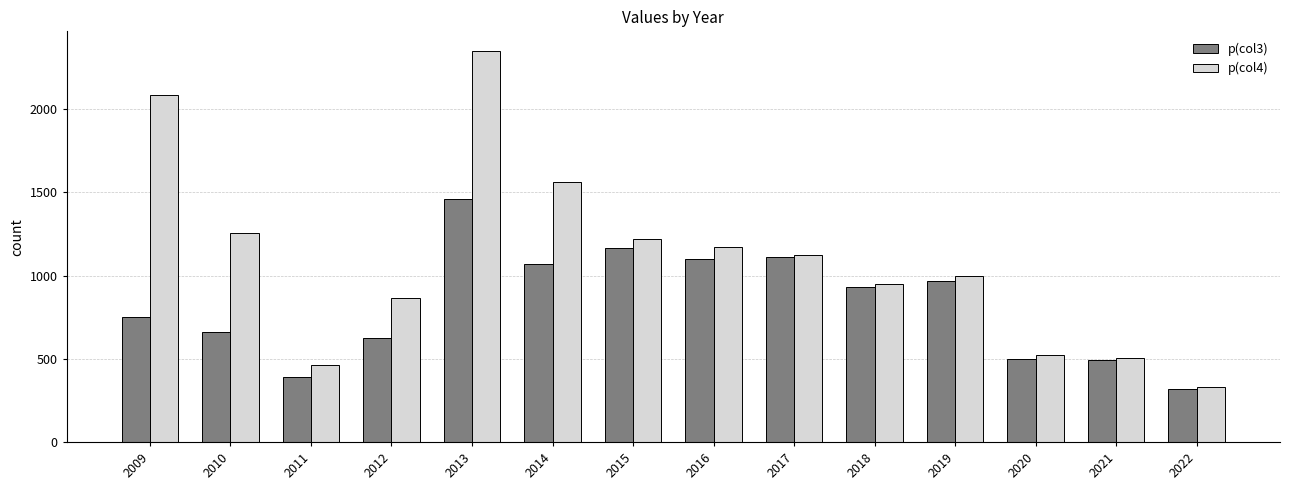

List the series in order of their peak value, lowest first.

p(col3), p(col4)